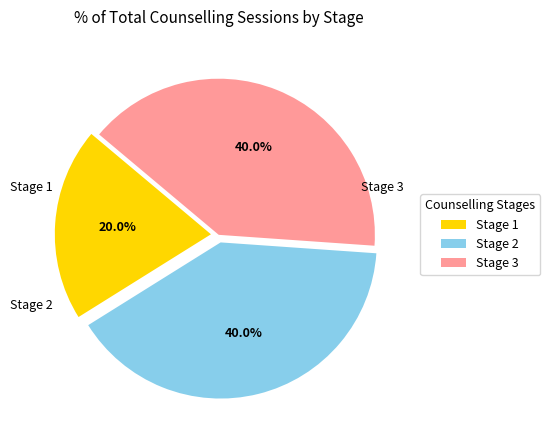

The Stage 2 slice represents 40% of the pie. True or false?

True